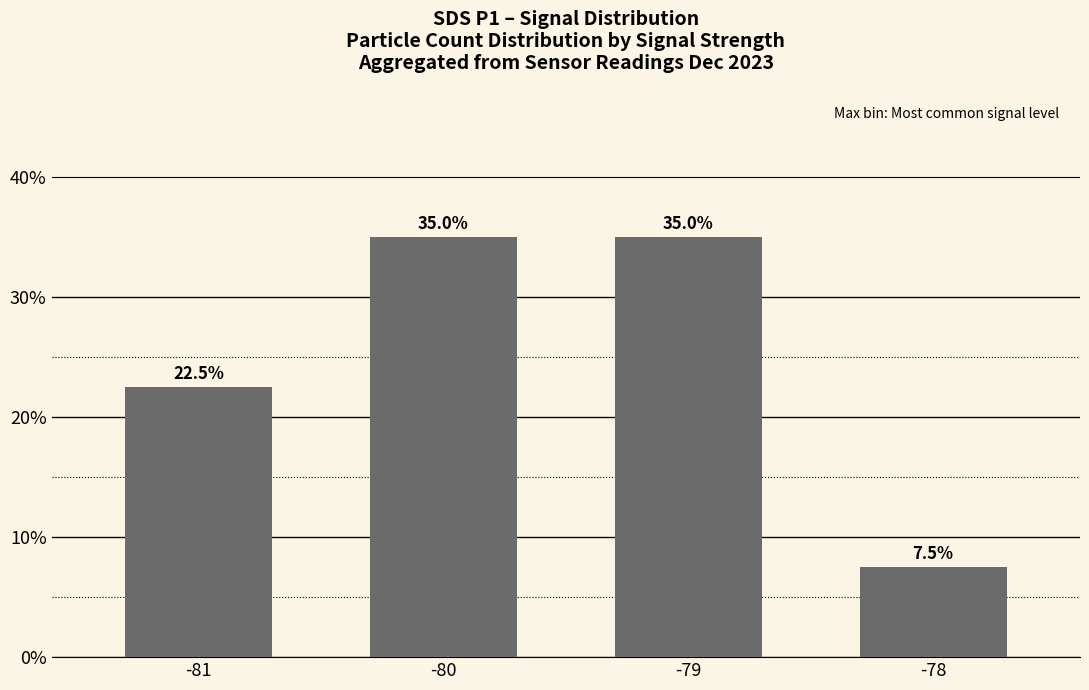

Reading left to right, what are all the values shown in this chart?

22.5	35.0	35.0	7.5